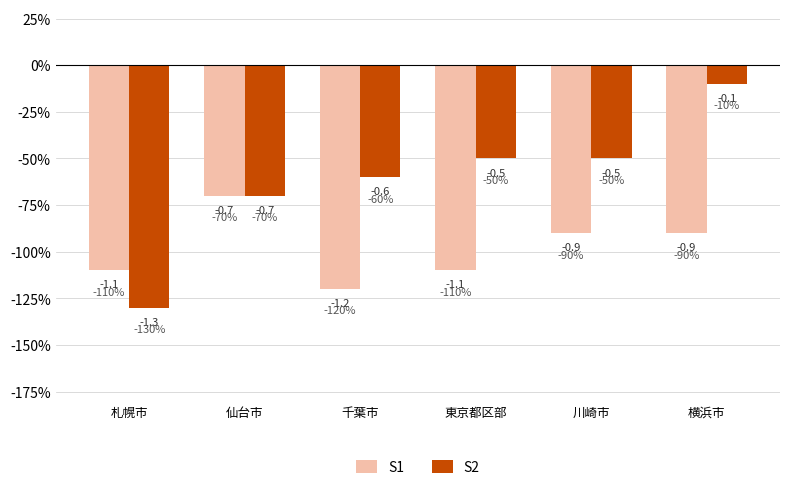

Reading right to left, extract all data points from this chart.

S1: -0.9	-0.9	-1.1	-1.2	-0.7	-1.1
S2: -0.1	-0.5	-0.5	-0.6	-0.7	-1.3